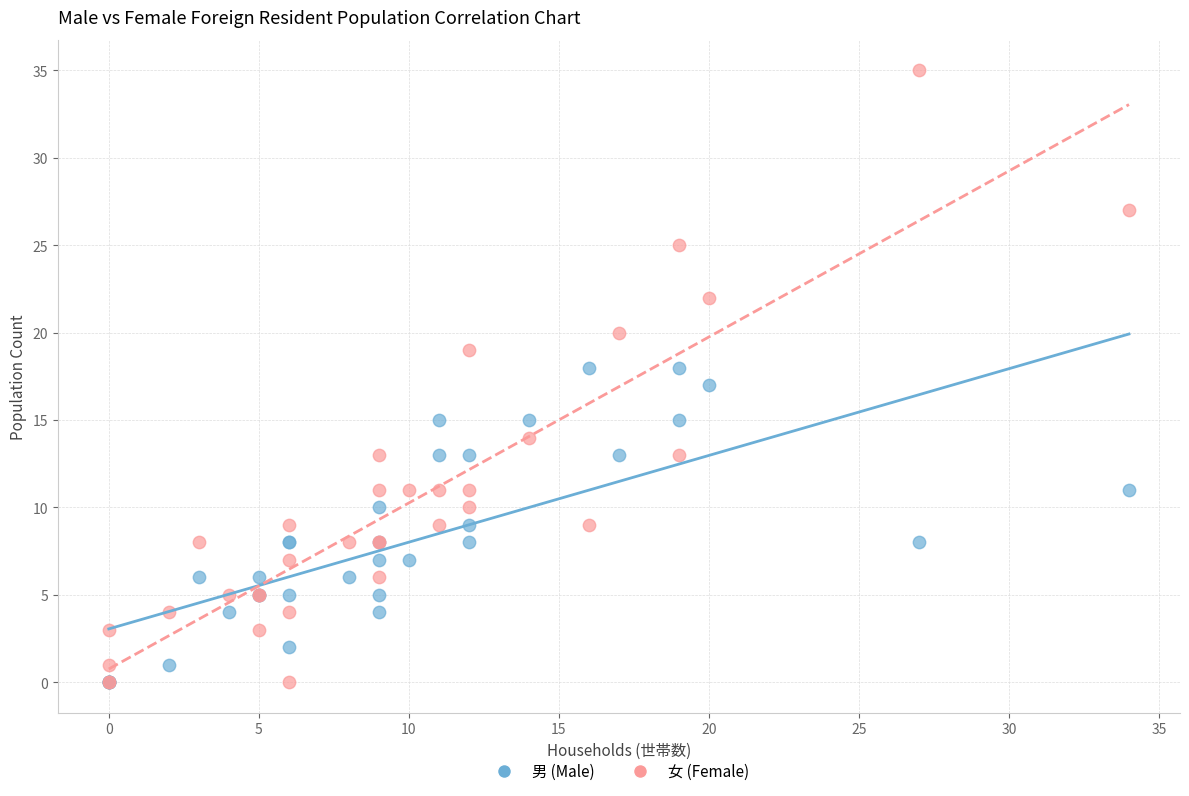

What are all the series names shown in the legend?

男 (Male), 女 (Female)